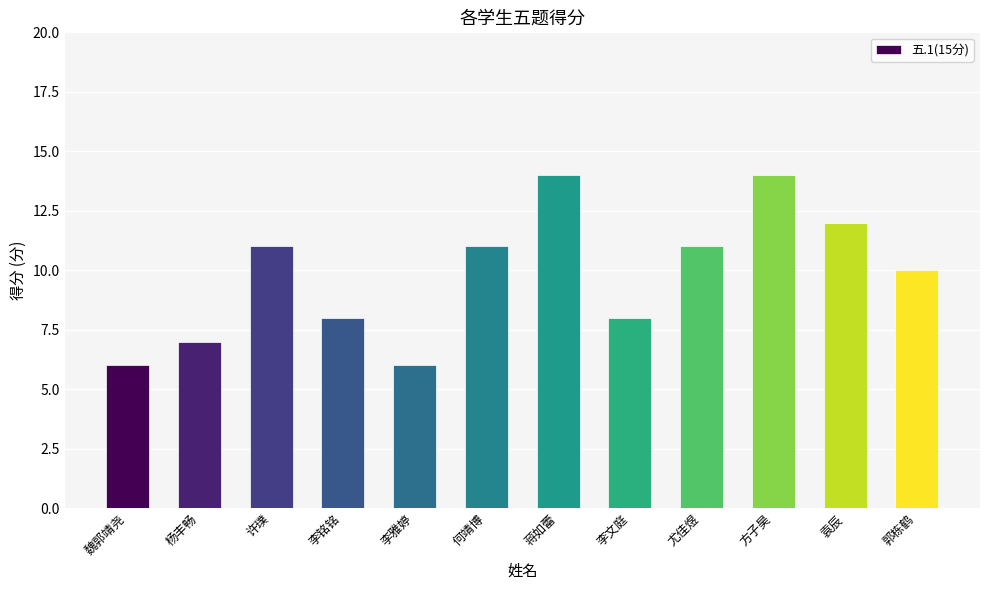

The chart shows a value of 7 at 杨丰畅. True or false?

True